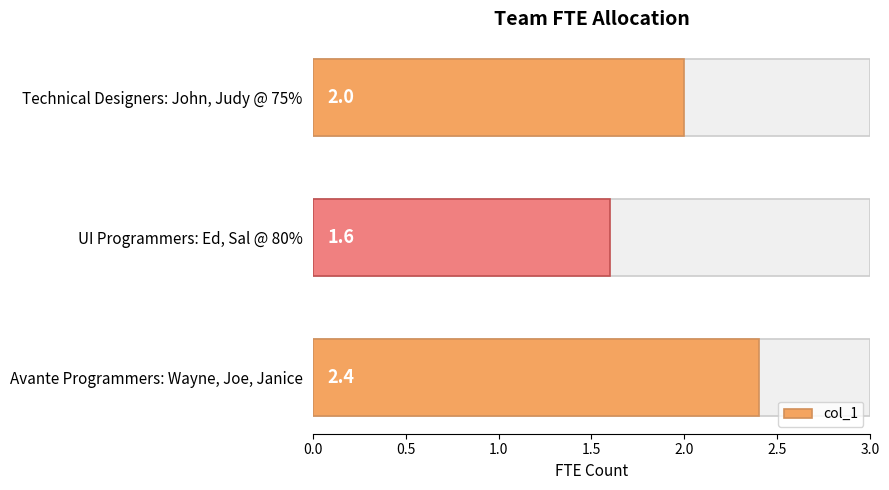

What is the value of the 1st bar from the left?

2.4